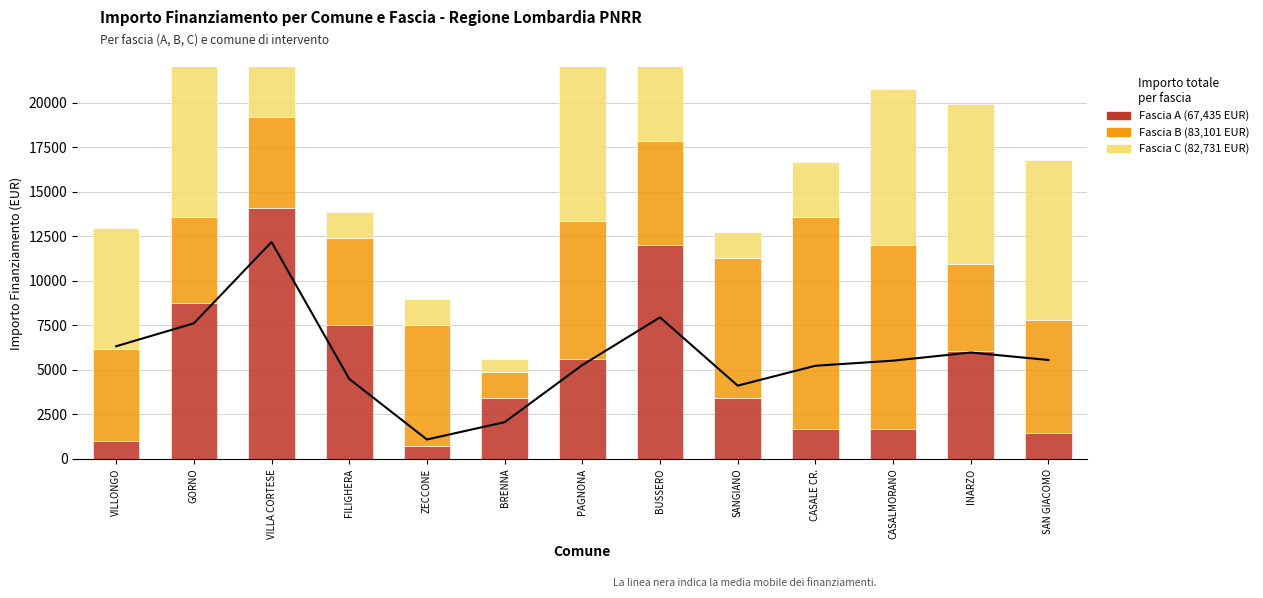

At which category is the sum across all series the highest?

VILLA CORTESE